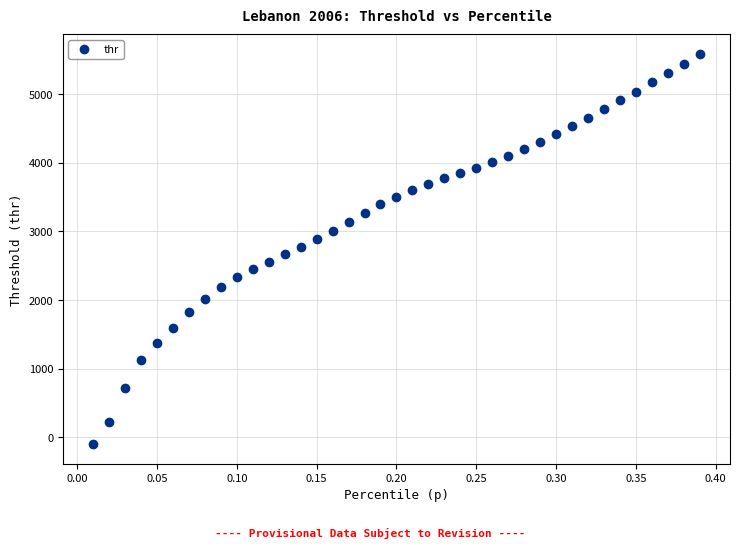

What is the range of X values (max minus min)?

0.4